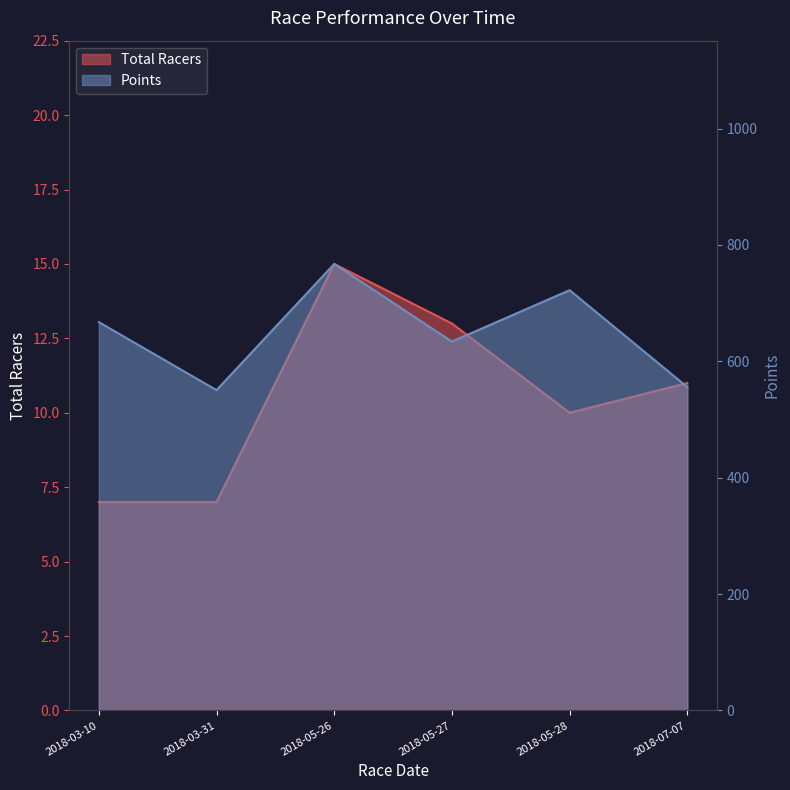

What is the label of the 6th point from the left?

2018-07-07